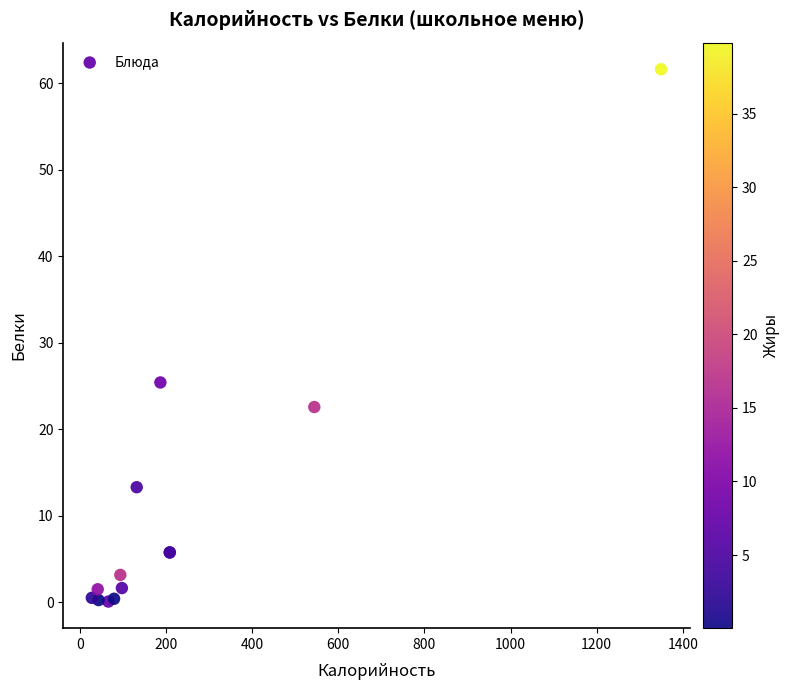

What Y value in the scatter plot is closest to 30?

25.4